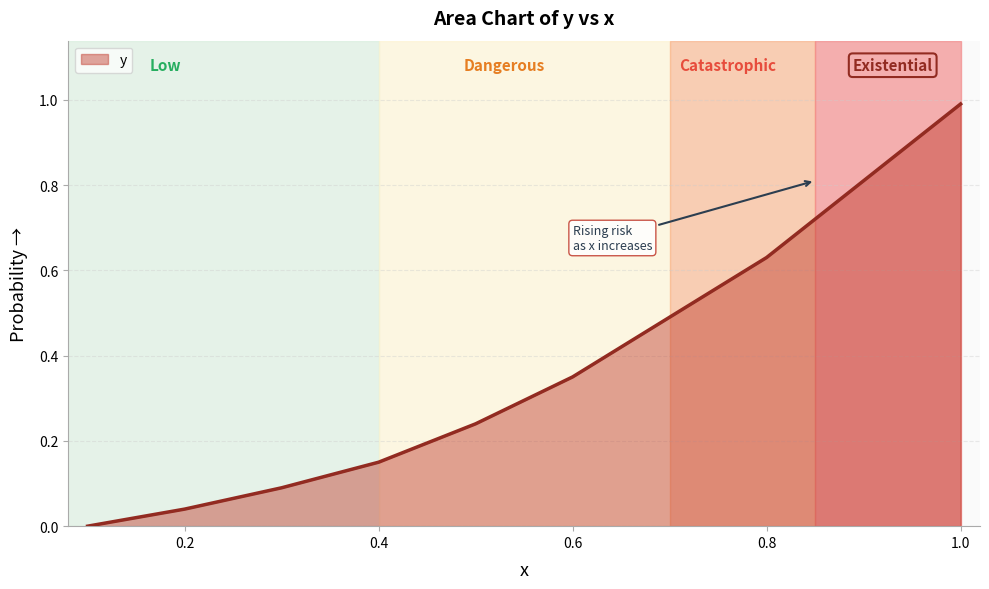

What is the greatest value displayed?

1.0